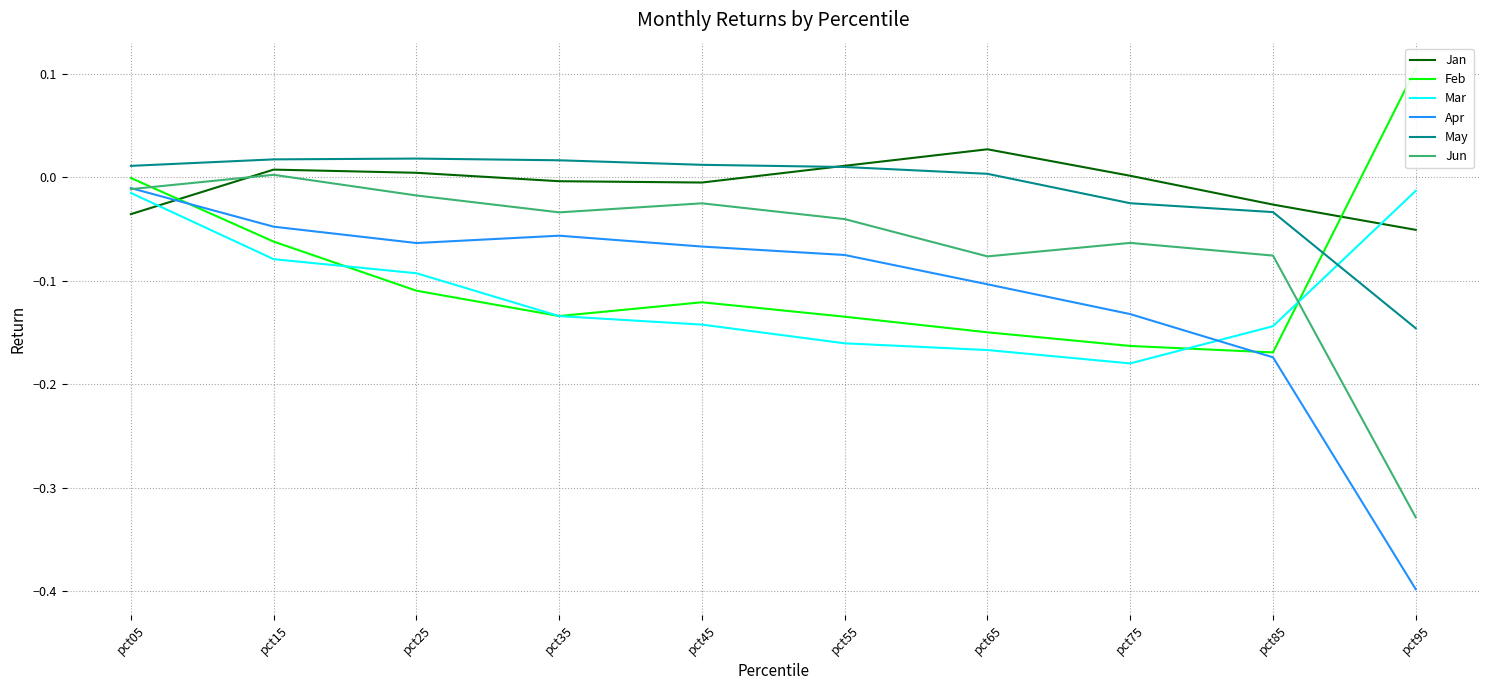

Reading left to right, extract all data points from this chart.

Jan: -0.0	0.0	0.0	-0.0	-0.0	0.0	0.0	0.0	-0.0	-0.1
Feb: -0.0	-0.1	-0.1	-0.1	-0.1	-0.1	-0.1	-0.2	-0.2	0.1
Mar: -0.0	-0.1	-0.1	-0.1	-0.1	-0.2	-0.2	-0.2	-0.1	-0.0
Apr: -0.0	-0.0	-0.1	-0.1	-0.1	-0.1	-0.1	-0.1	-0.2	-0.4
May: 0.0	0.0	0.0	0.0	0.0	0.0	0.0	-0.0	-0.0	-0.1
Jun: -0.0	0.0	-0.0	-0.0	-0.0	-0.0	-0.1	-0.1	-0.1	-0.3